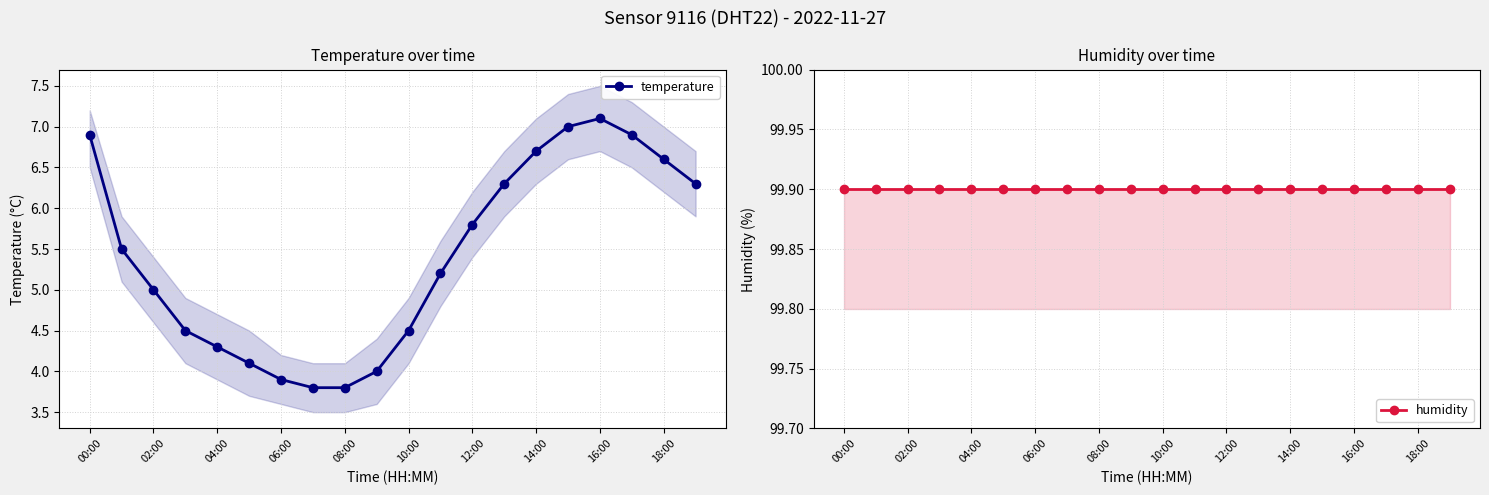

What are all the series names shown in the legend?

temperature, humidity